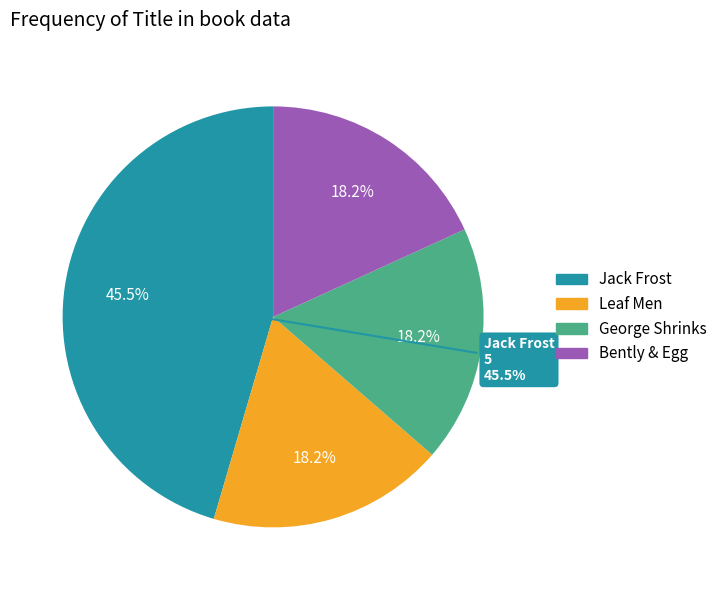

To the nearest percent, what is the average slice percentage?

25%